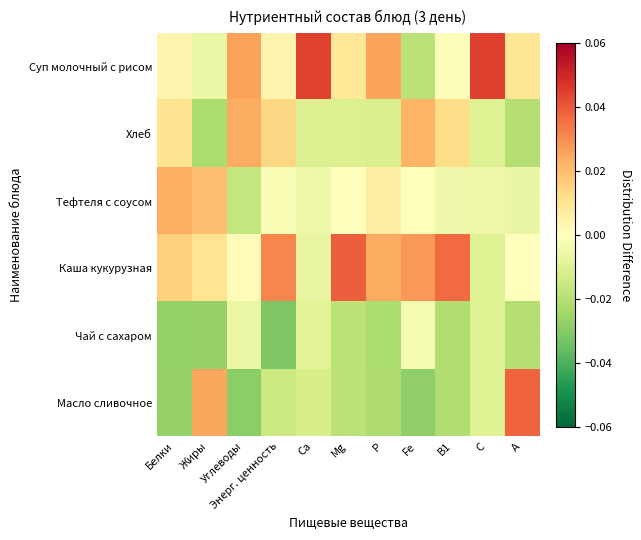

Which series has the largest total across all categories?

Каша кукурузная